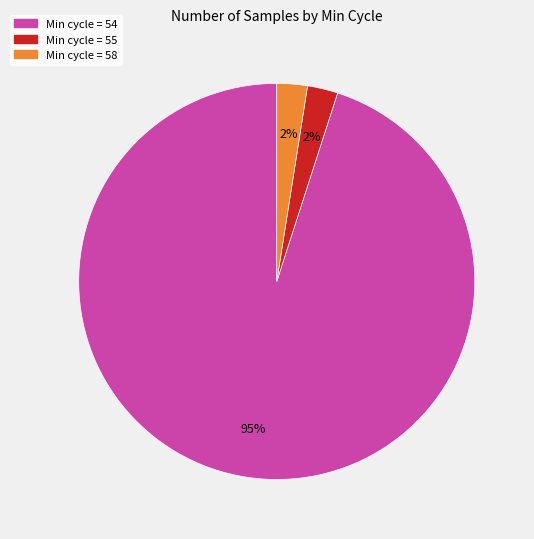

To the nearest percent, what is the average slice percentage?

33%